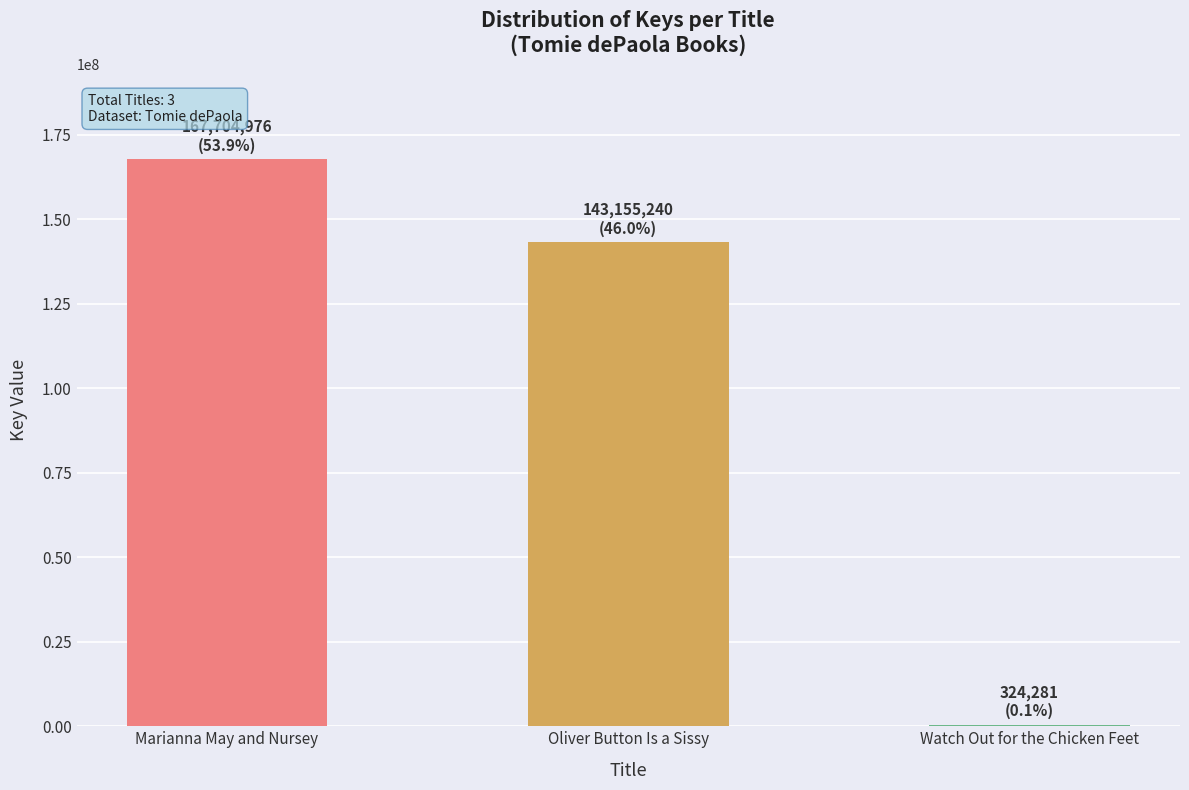

The chart shows a value of 254937894 at Marianna May and Nursey. True or false?

False